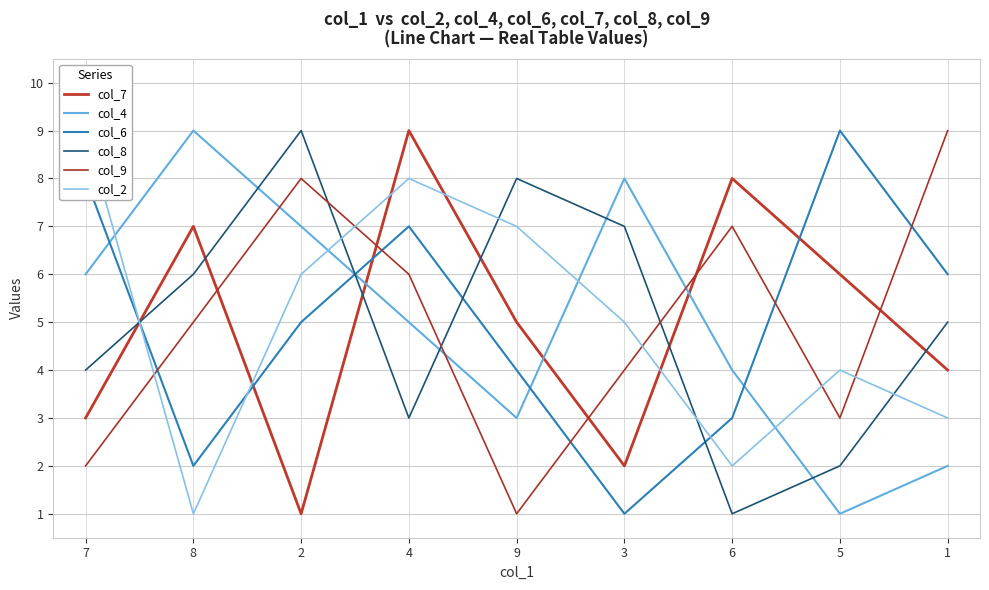

In col_4, how many points are higher than both neighbors (excluding endpoints)?

2